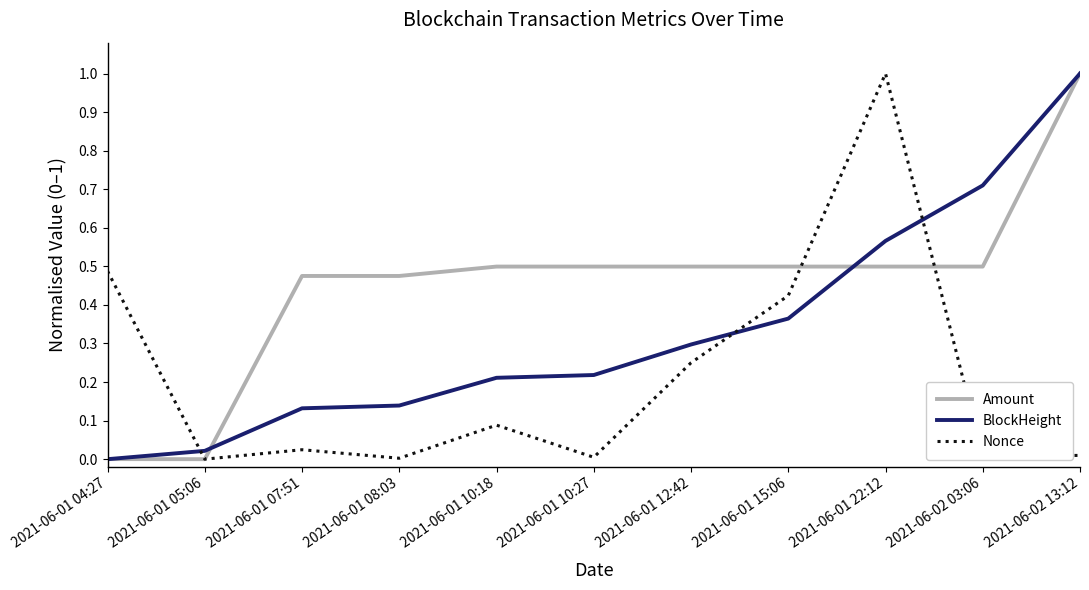

The value of Nonce at 2021-06-01 04:27 is 0.3. True or false?

False